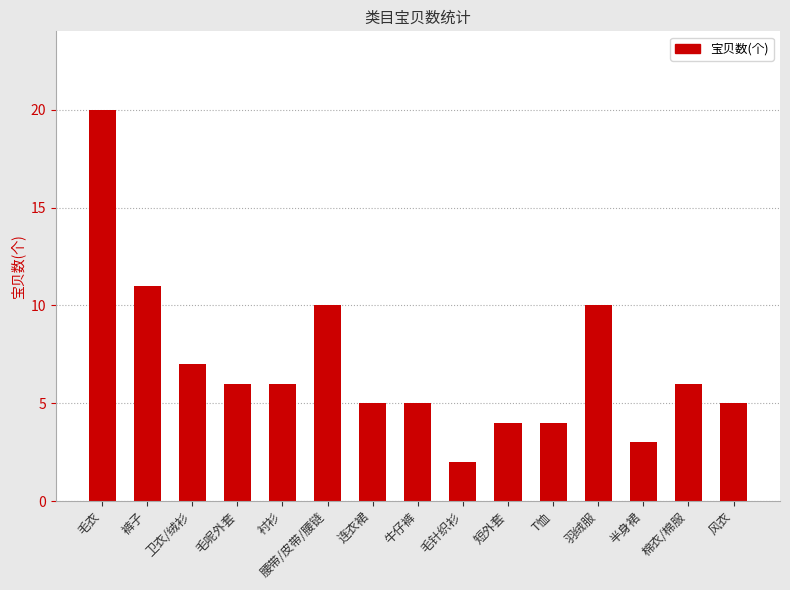

How many distinct data groups are displayed?

1